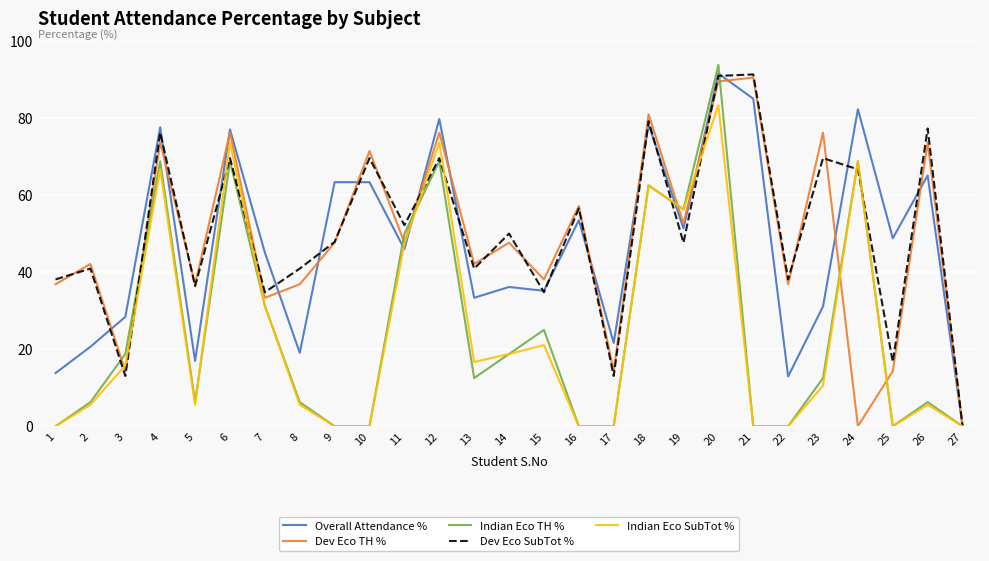

Is the value of Indian Eco TH % at 4 greater than the value of Dev Eco TH % at 9?

Yes